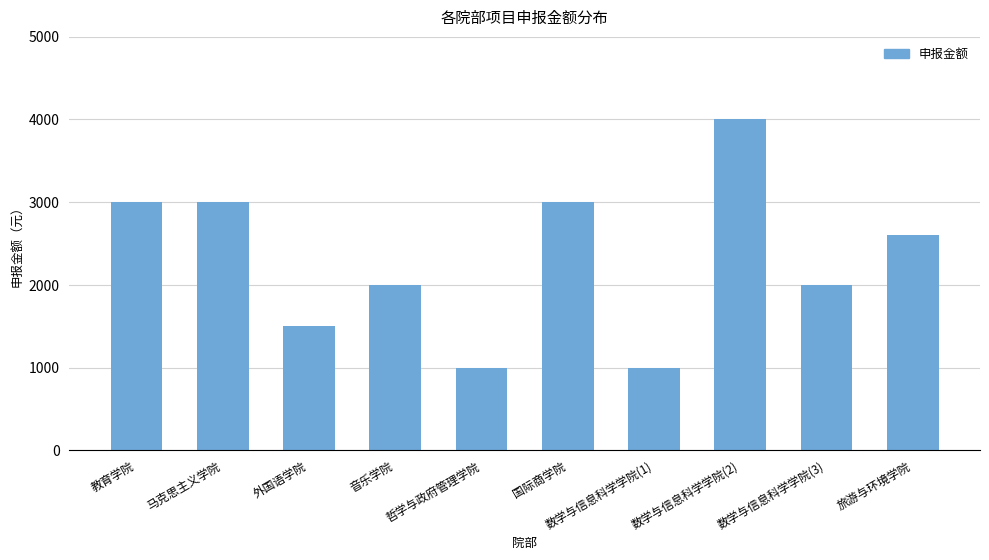

Reading left to right, what are all the values shown in this chart?

3000	3000	1500	2000	1000	3000	1000	4000	2000	2600